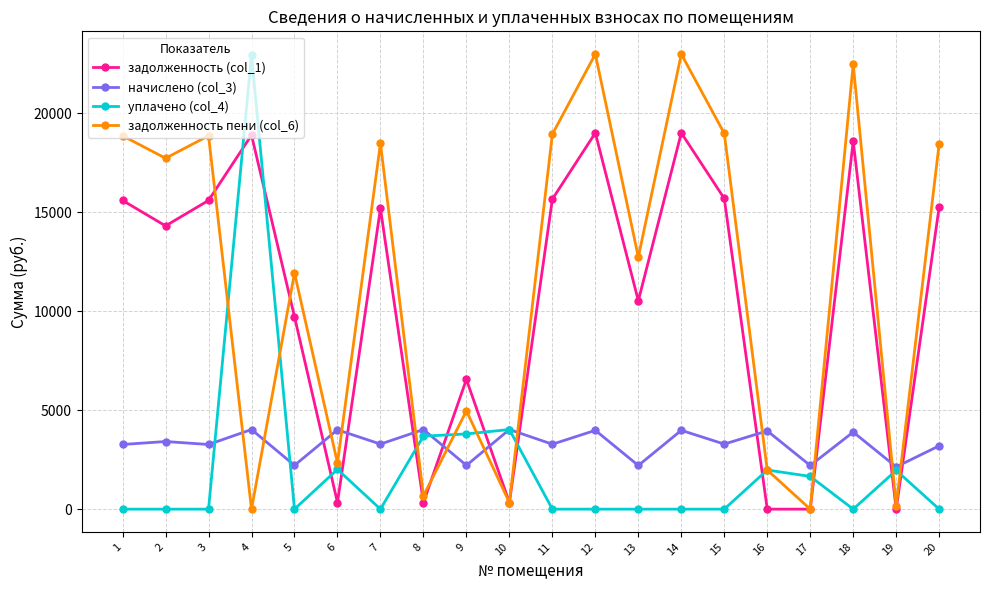

Which series has the largest total across all categories?

задолженность пени (col_6)